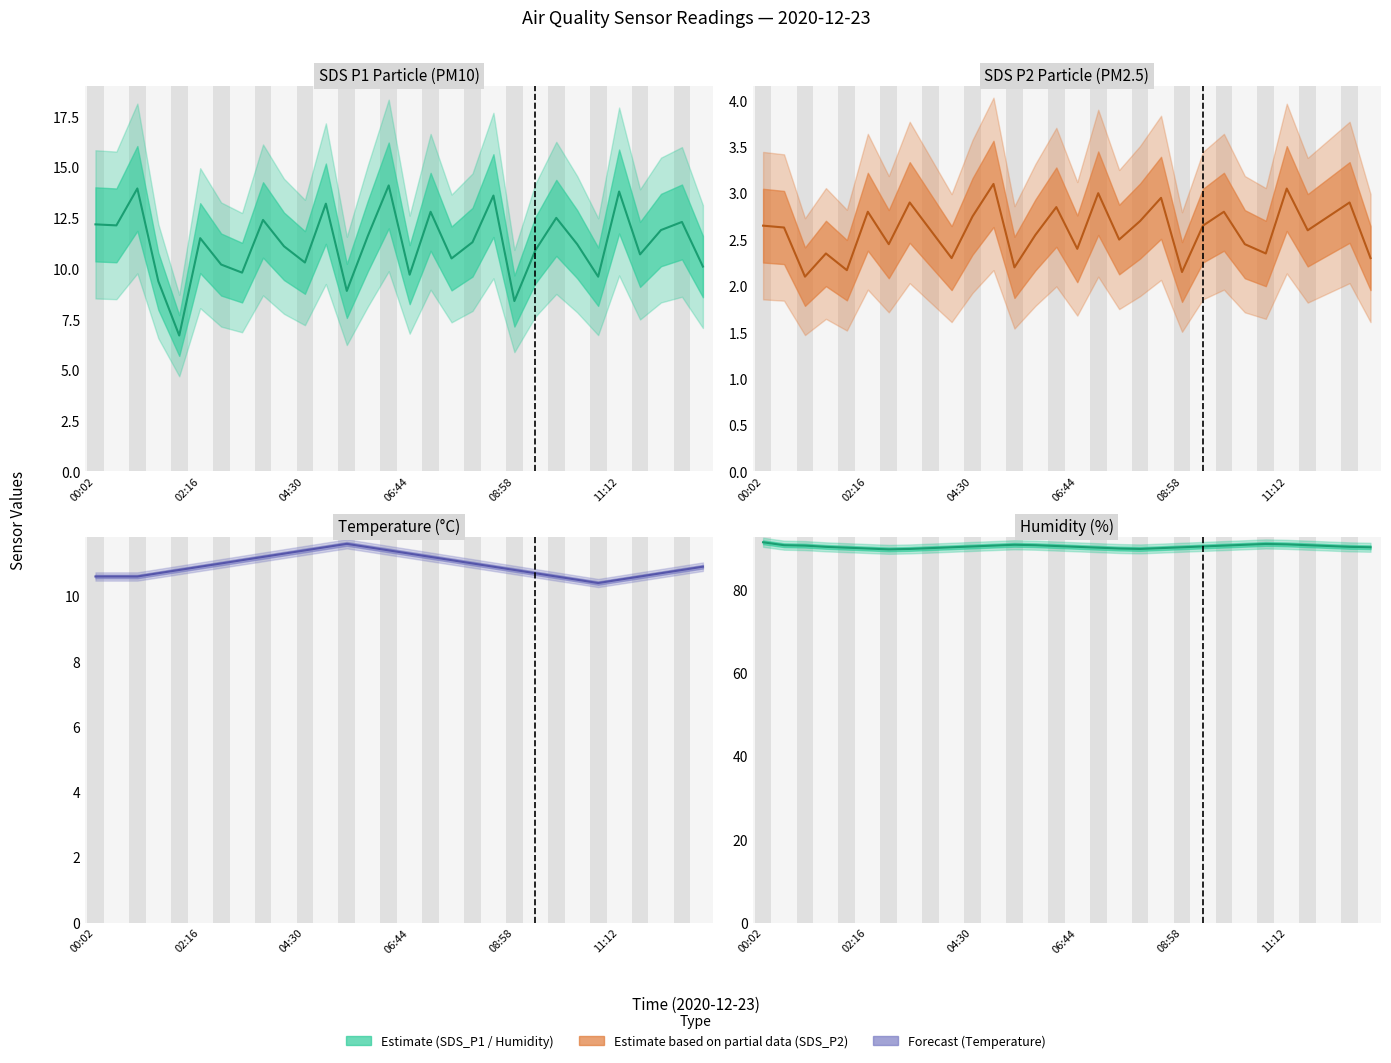

What is the difference between the highest and lowest values at 28?

87.4